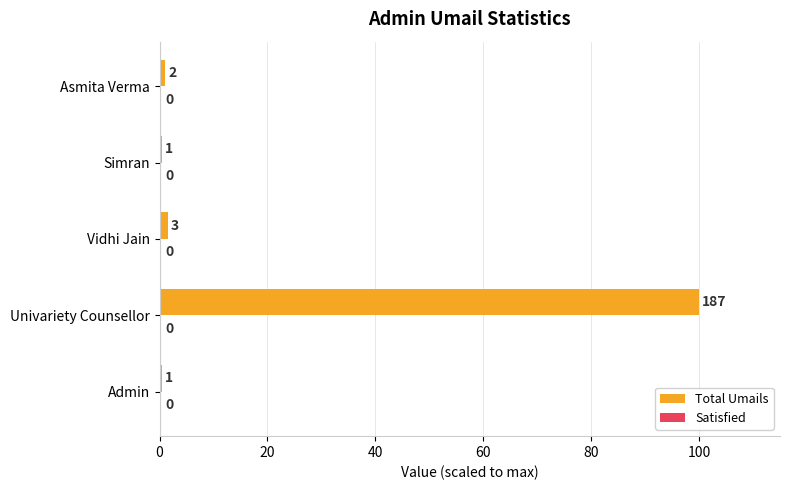

How many bars are there in total?

5